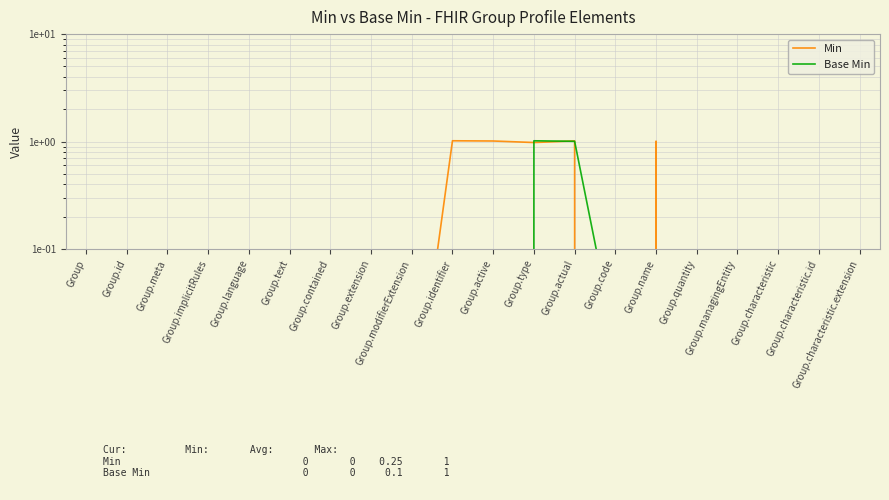

At which category is the sum across all series the highest?

Group.actual